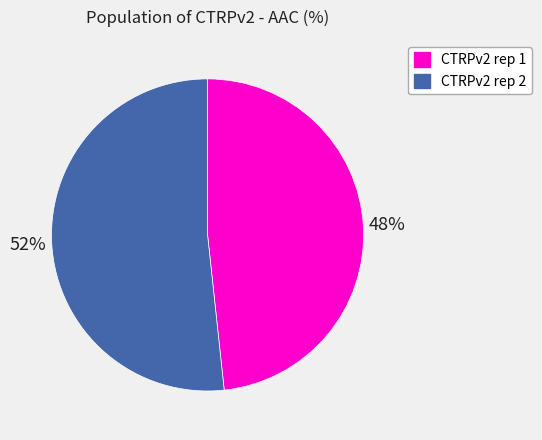

Between CTRPv2 rep 1 and CTRPv2 rep 2, which is larger?

CTRPv2 rep 2